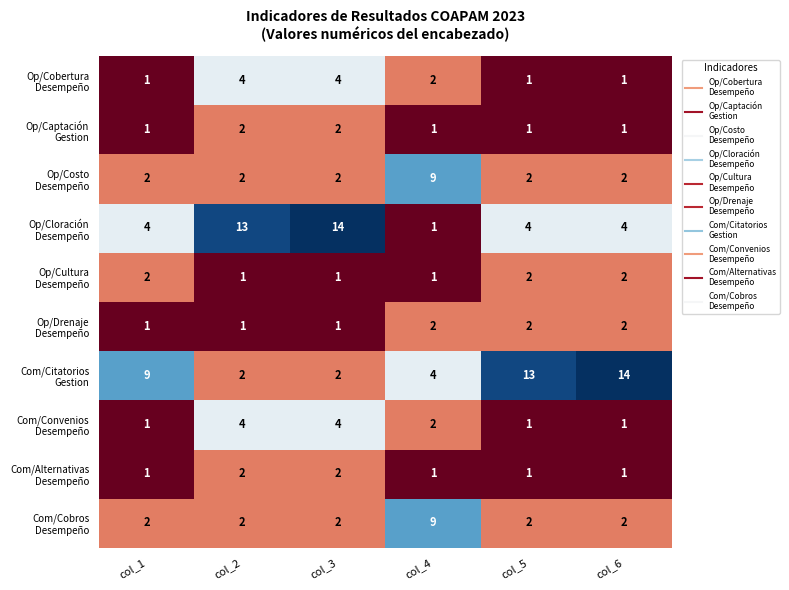

At which category is the sum across all series the highest?

col_3